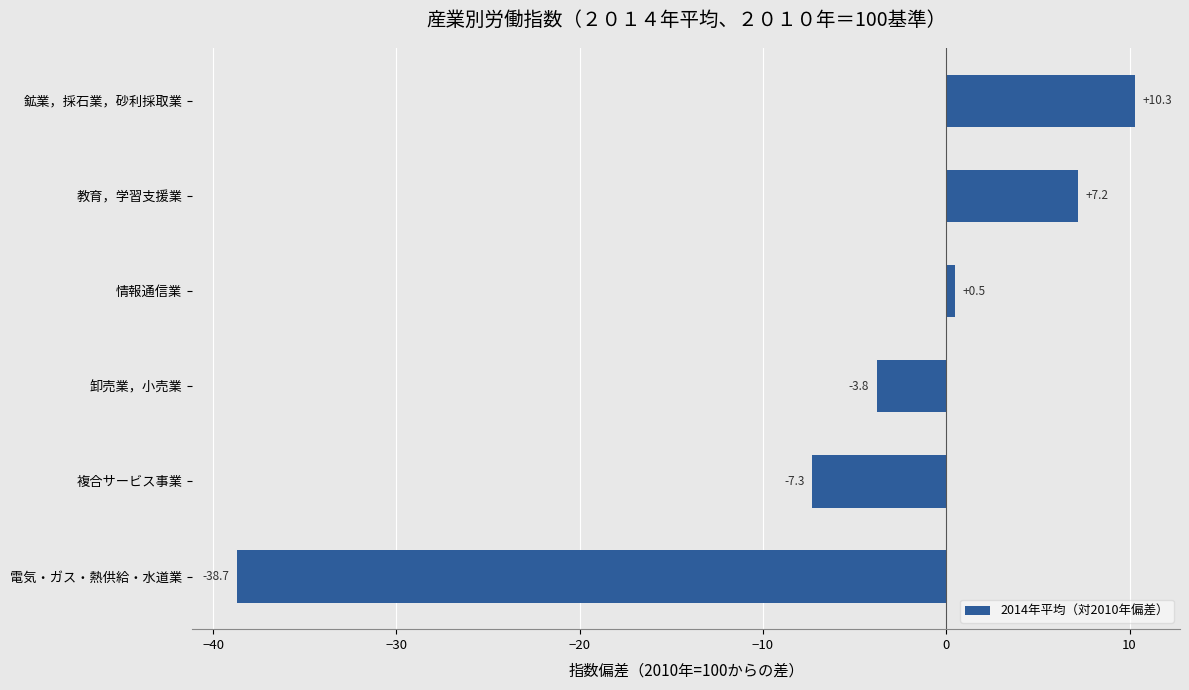

How many values are below zero?

3